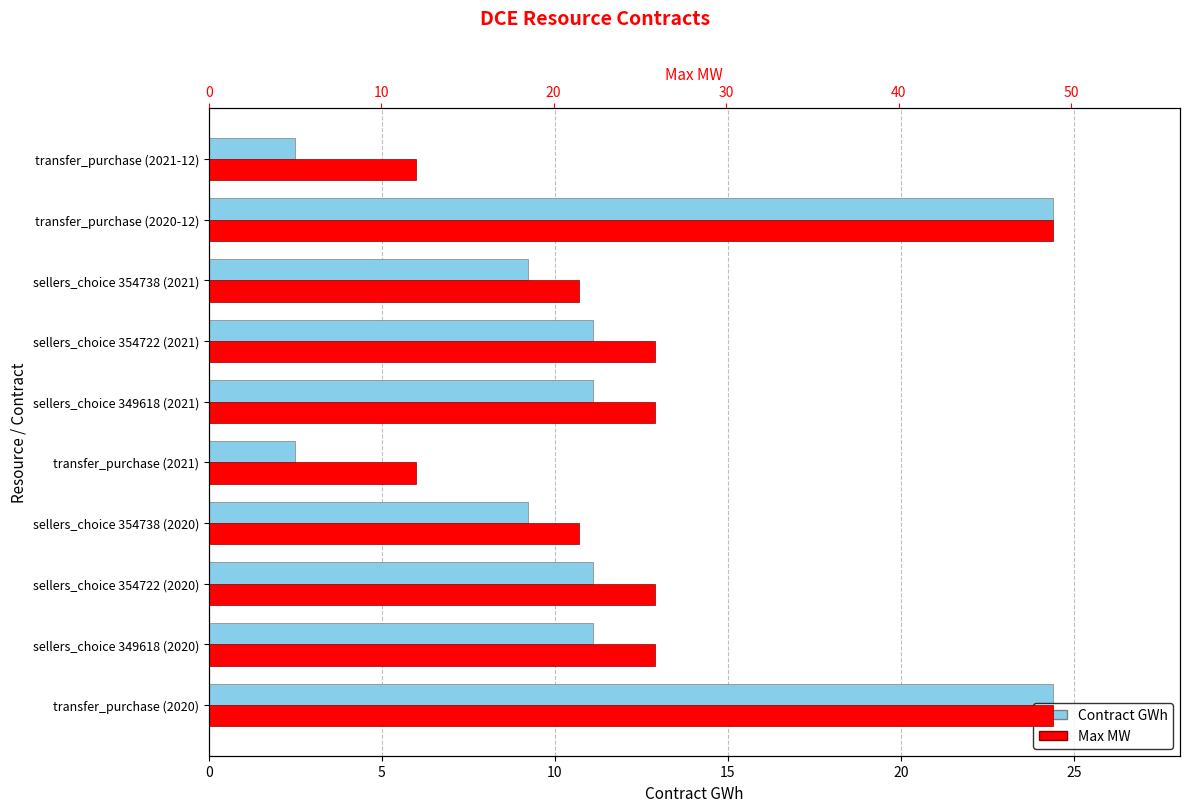

What position from the right is sellers_choice 354722 (2021)?

4